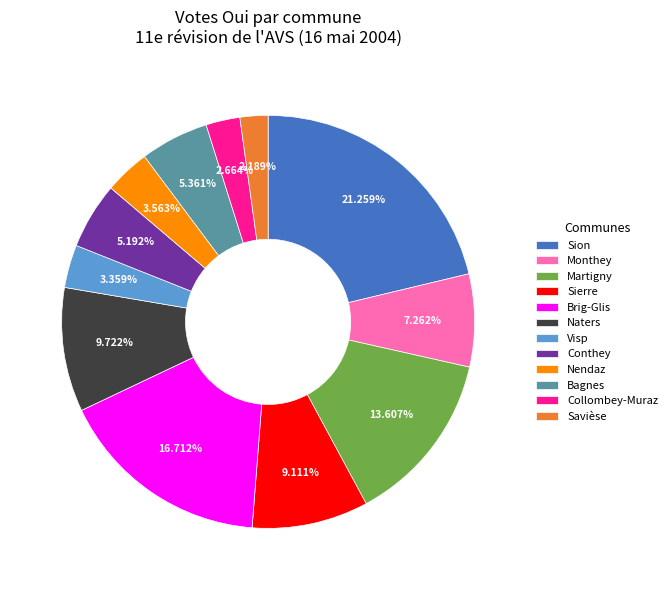

To the nearest percent, what is the average slice percentage?

8%